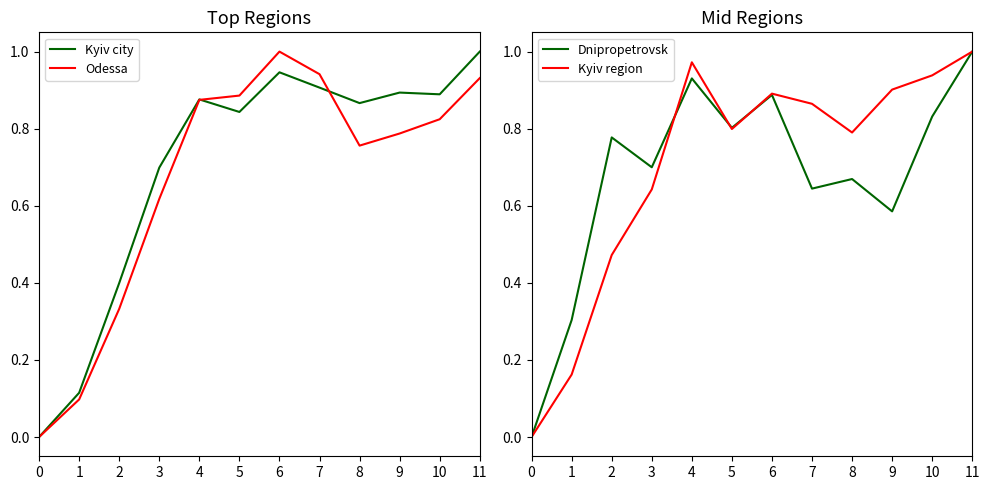

At how many categories does at least one series exceed 0?

11